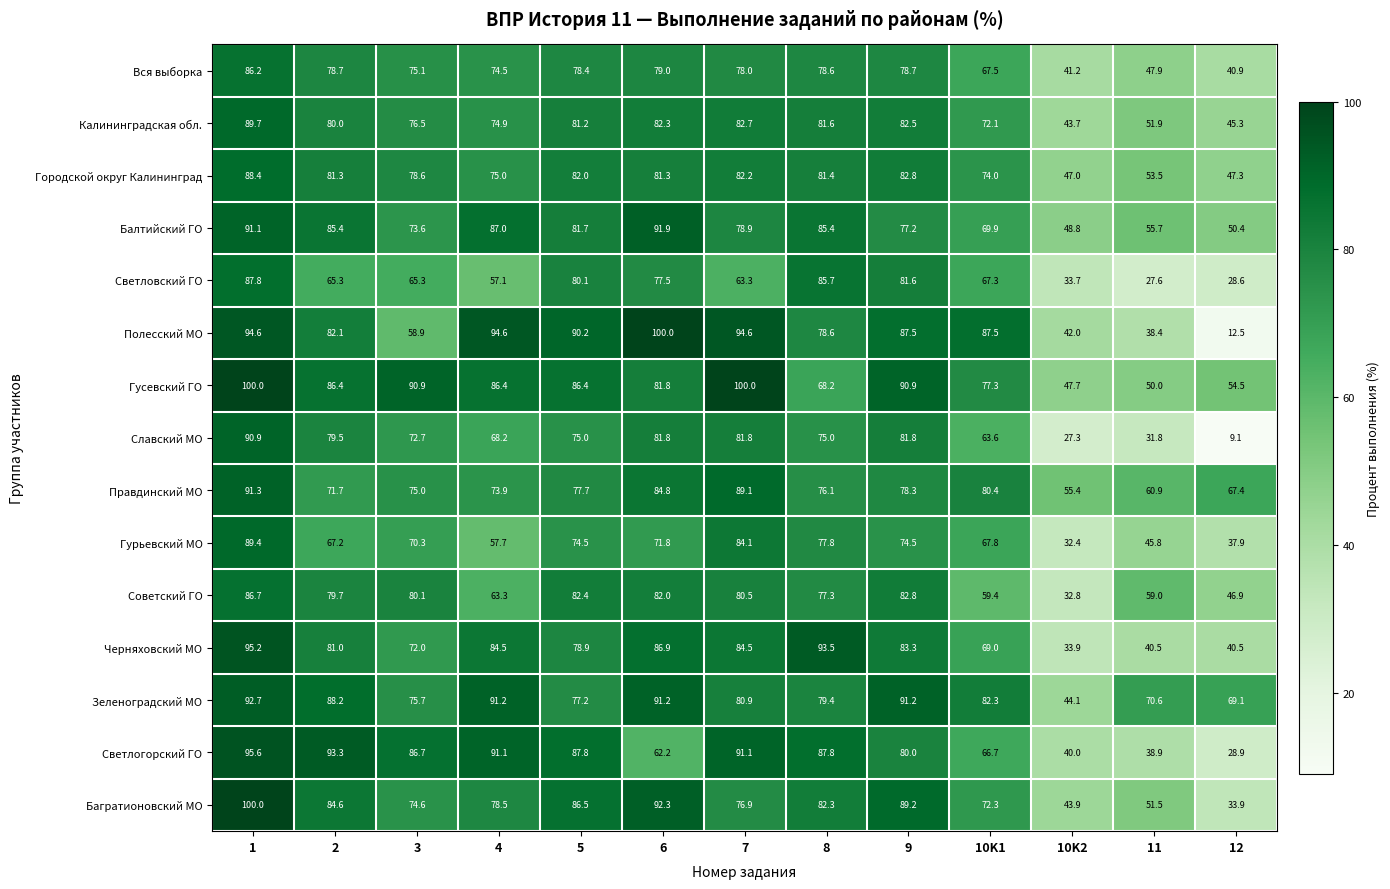

What is the difference between the highest and lowest values at 10K2?

28.1